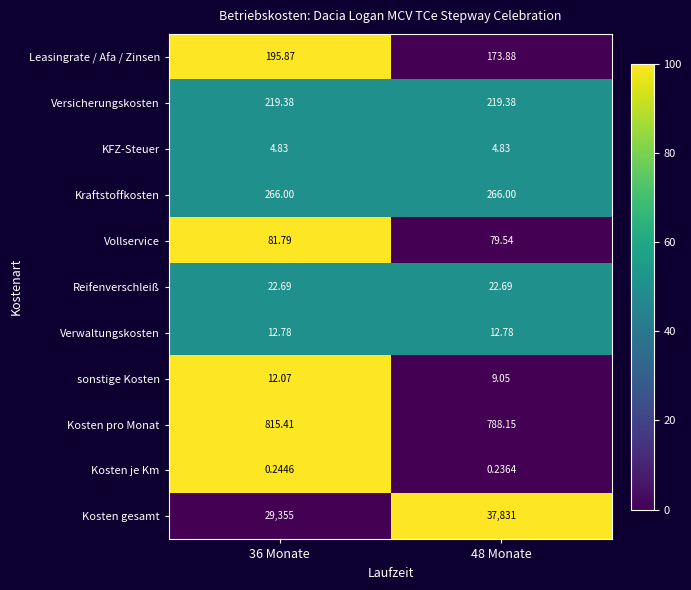

At 36 Monate, list the series in order from smallest to largest.

Kosten je Km, KFZ-Steuer, sonstige Kosten, Verwaltungskosten, Reifenverschleiß, Vollservice, Leasingrate / Afa / Zinsen, Versicherungskosten, Kraftstoffkosten, Kosten pro Monat, Kosten gesamt